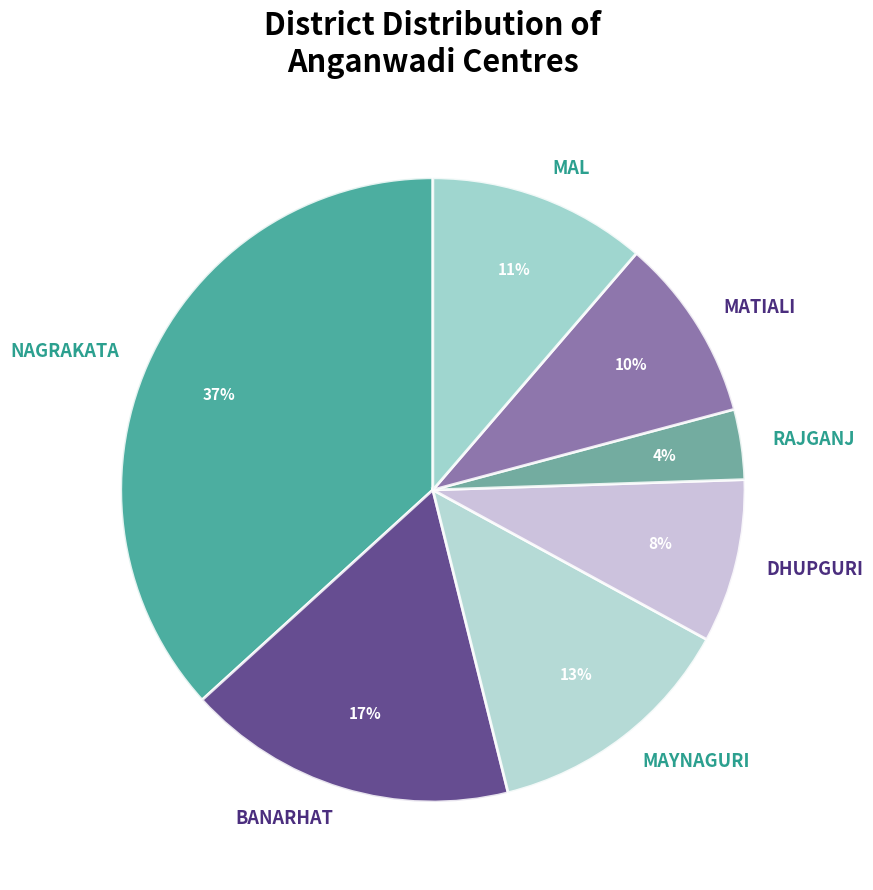

Does any single category account for the majority?

No